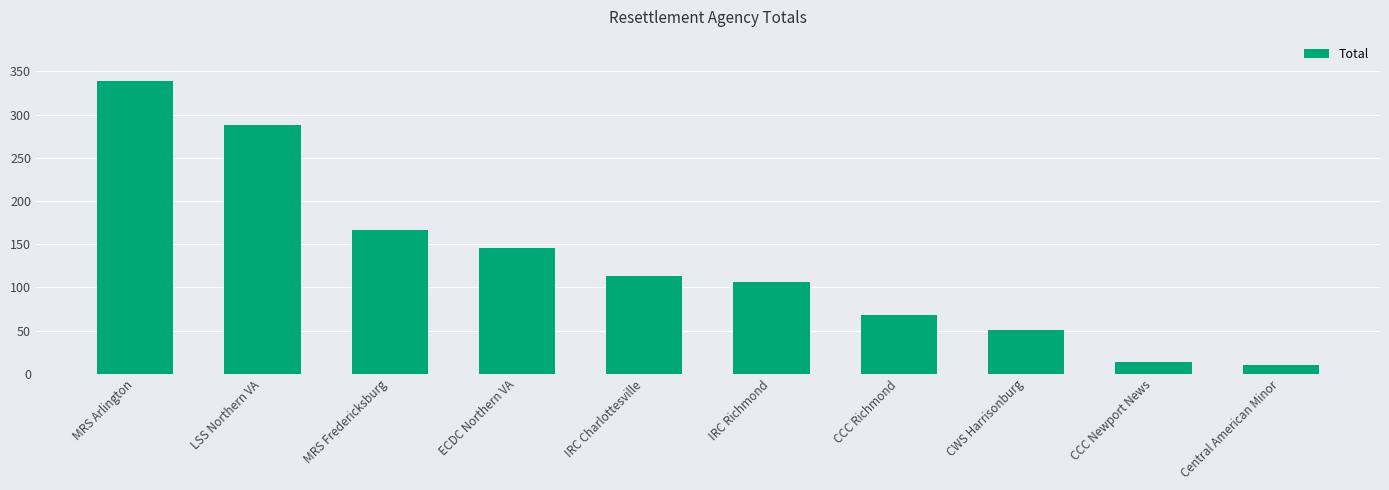

What is the maximum value shown in the chart?

339